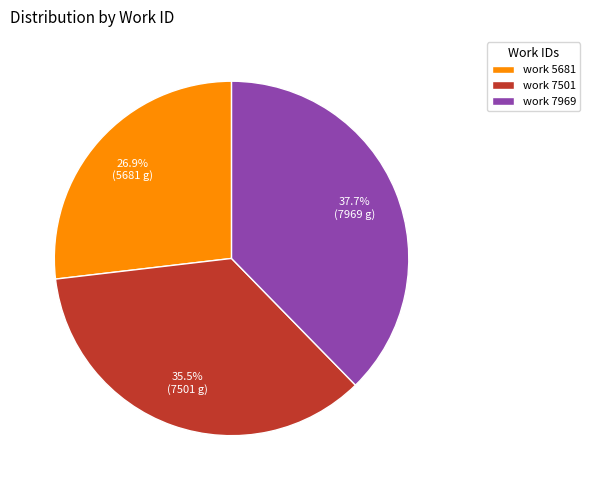

To the nearest percent, what is the difference between the largest and smallest slice percentages?

11%